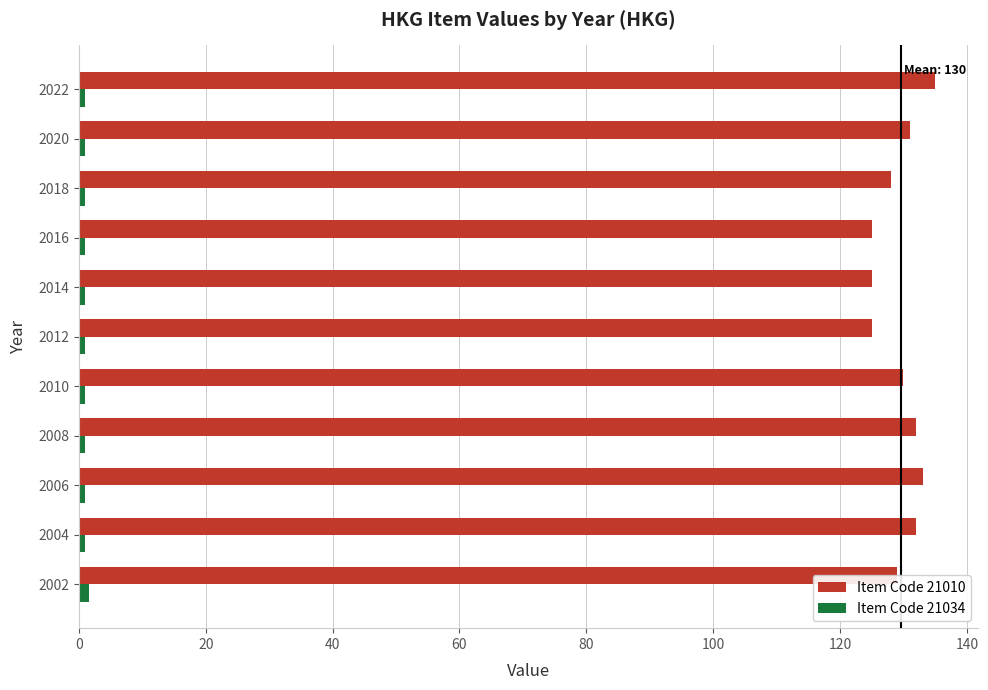

Is it true that Item Code 21010 equals 27.4 at 2002?

False